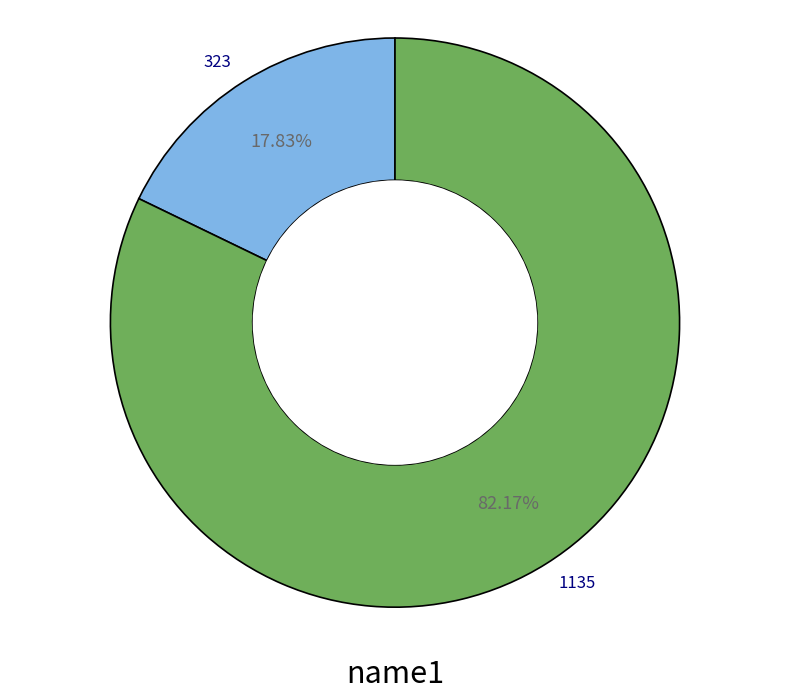

How many segments does this pie chart have?

2